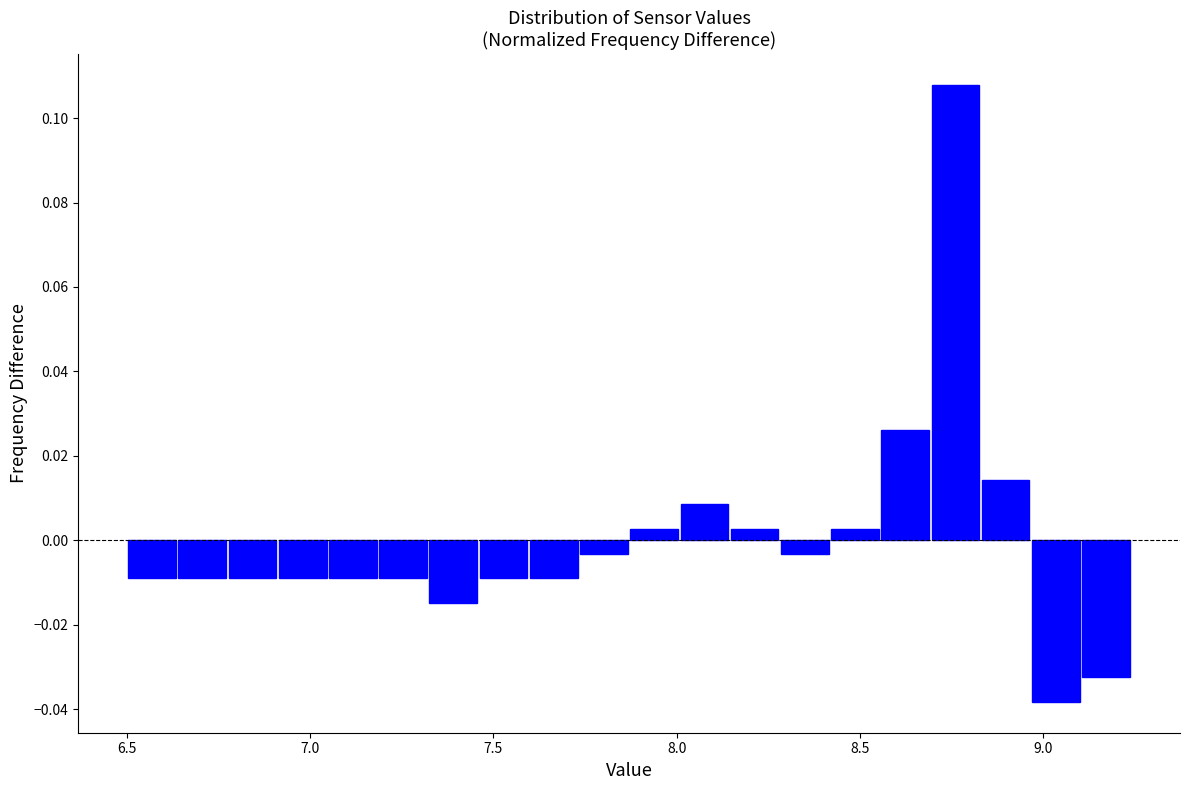

Around what value on the x-axis is the tallest bar? Give the approximate position of its centre, as read against the axis.

8.75